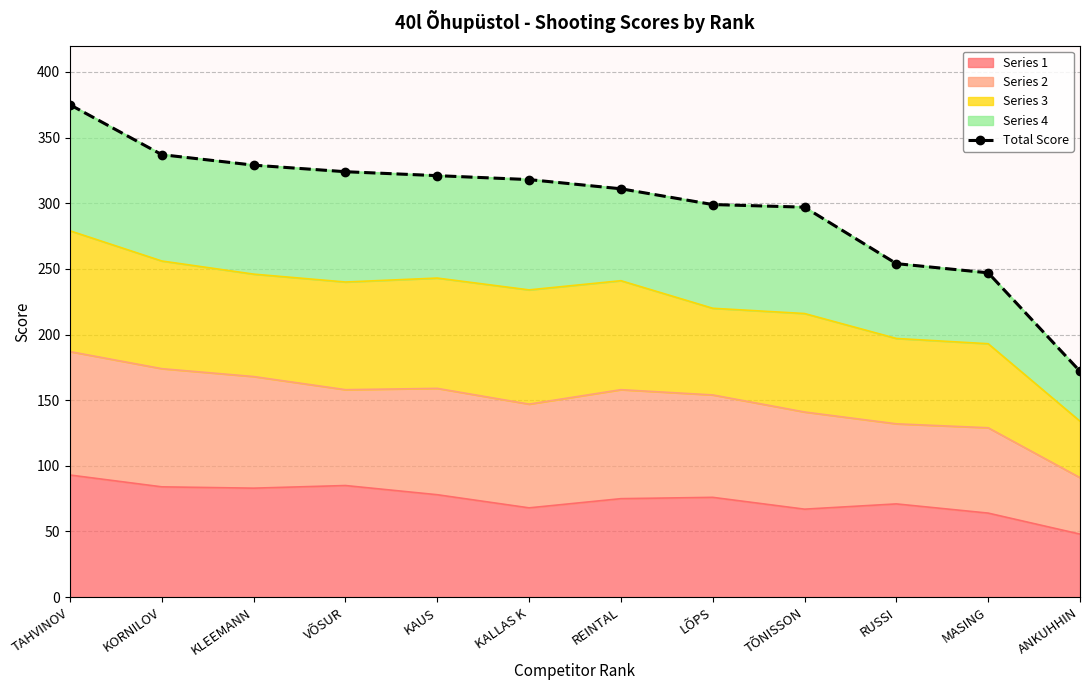

At which category does the chart reach its minimum across all series?

ANKUHHIN